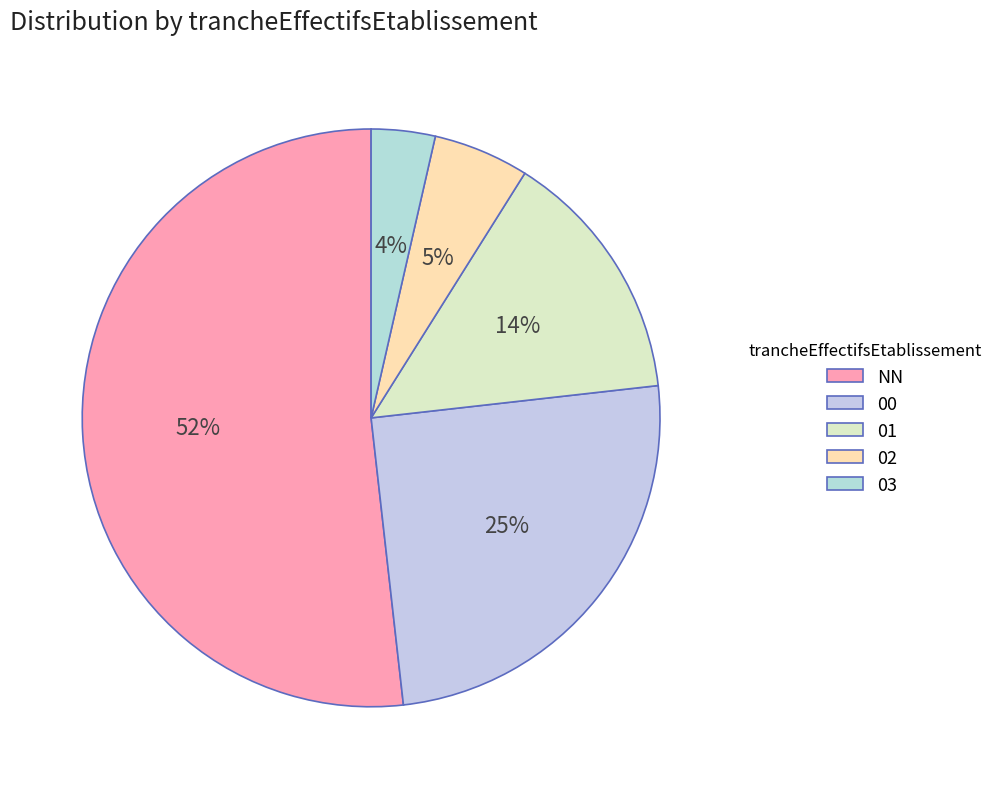

What percentage is the 02 slice, to the nearest percent?

5%